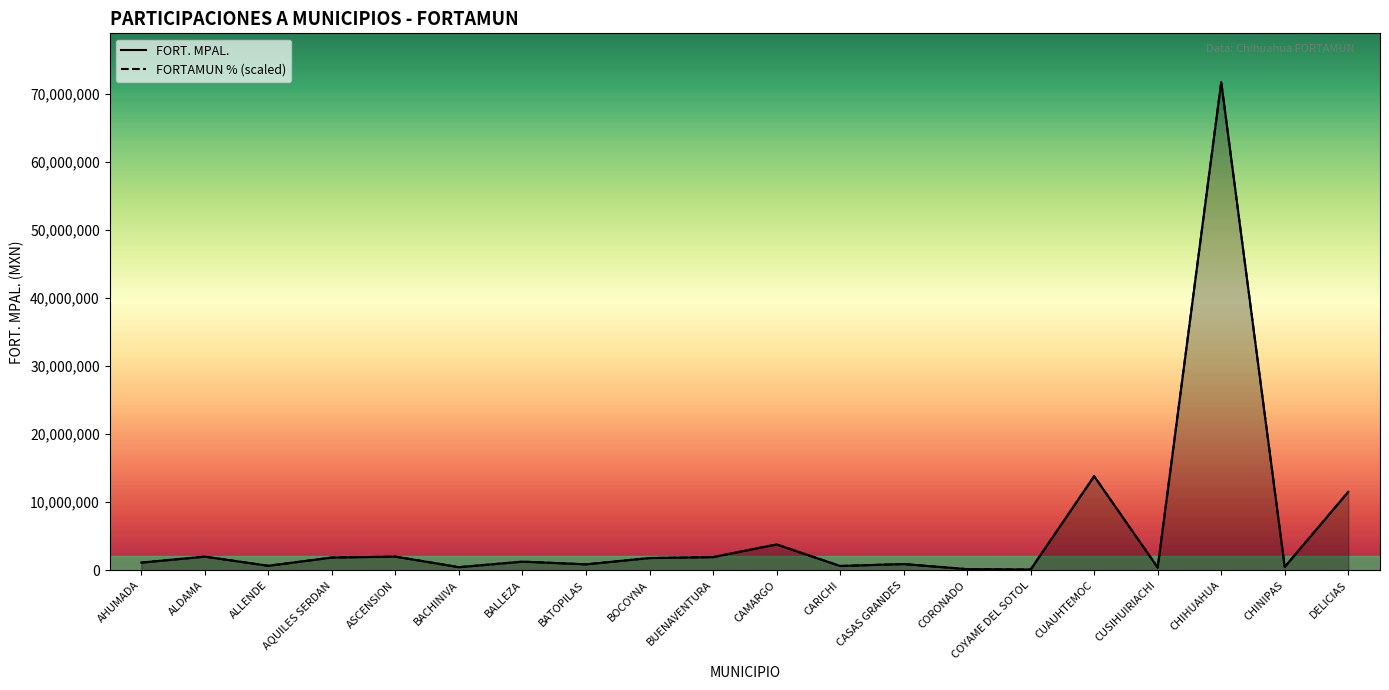

Which series has the largest range (max minus min)?

FORT. MPAL.